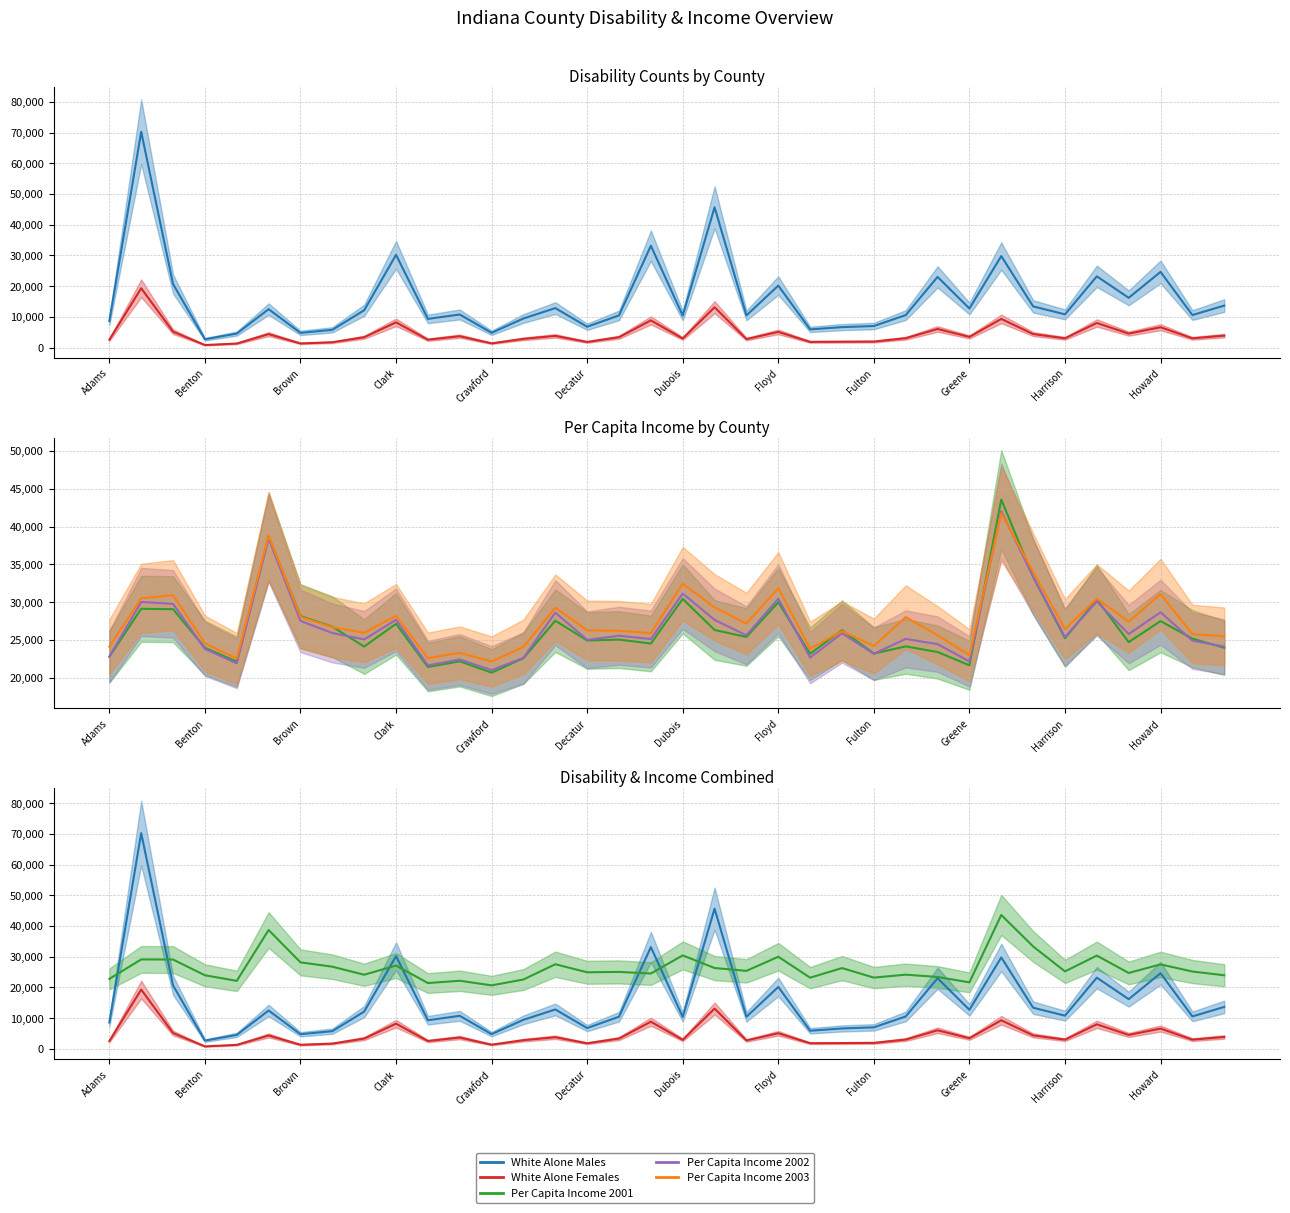

What is the value of the Per Capita Income 2001 point at the 1st from the left?

22785